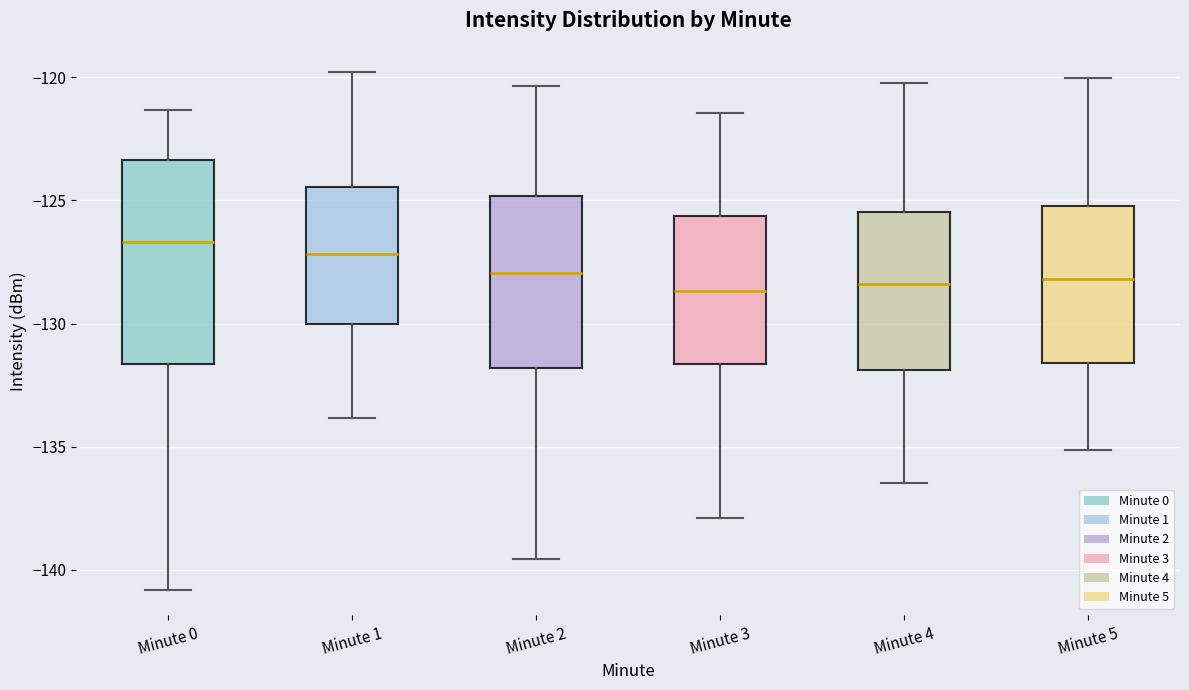

Comparing the boxes themselves (not the whiskers), which one is the tallest?

Minute 0